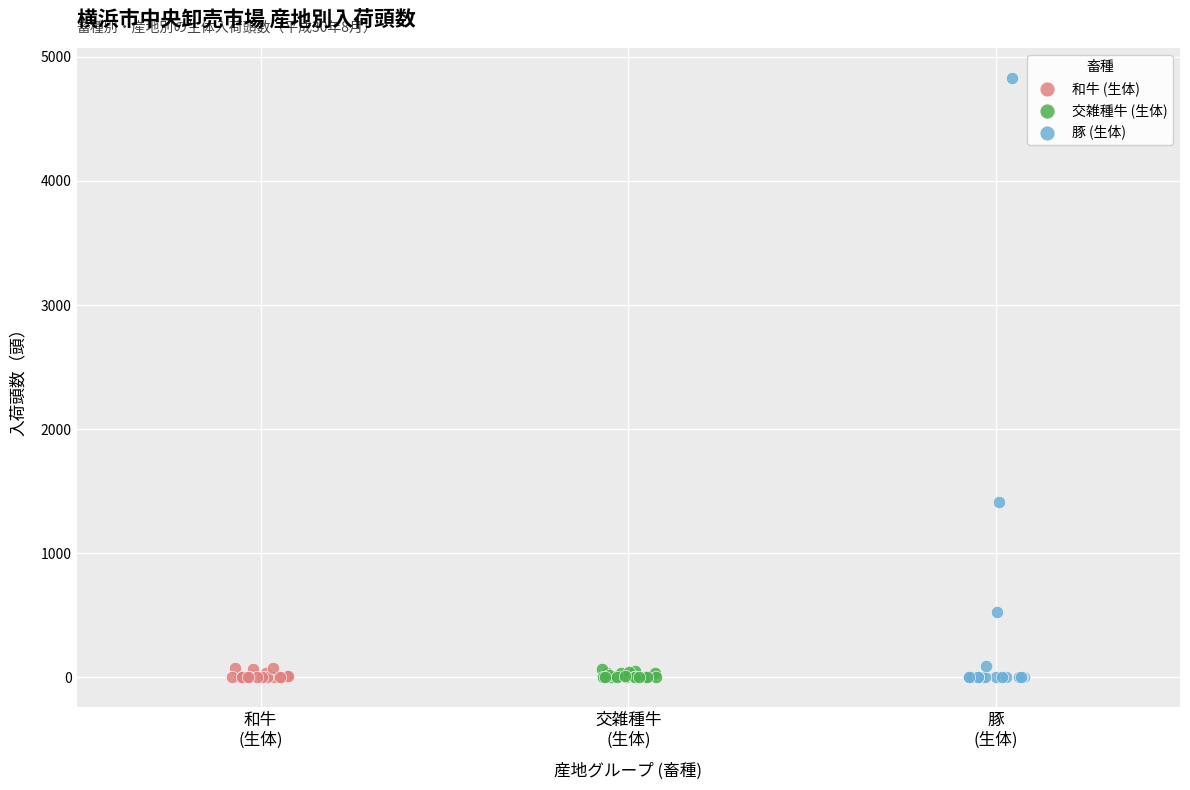

Which series contains the highest Y value?

豚 (生体)